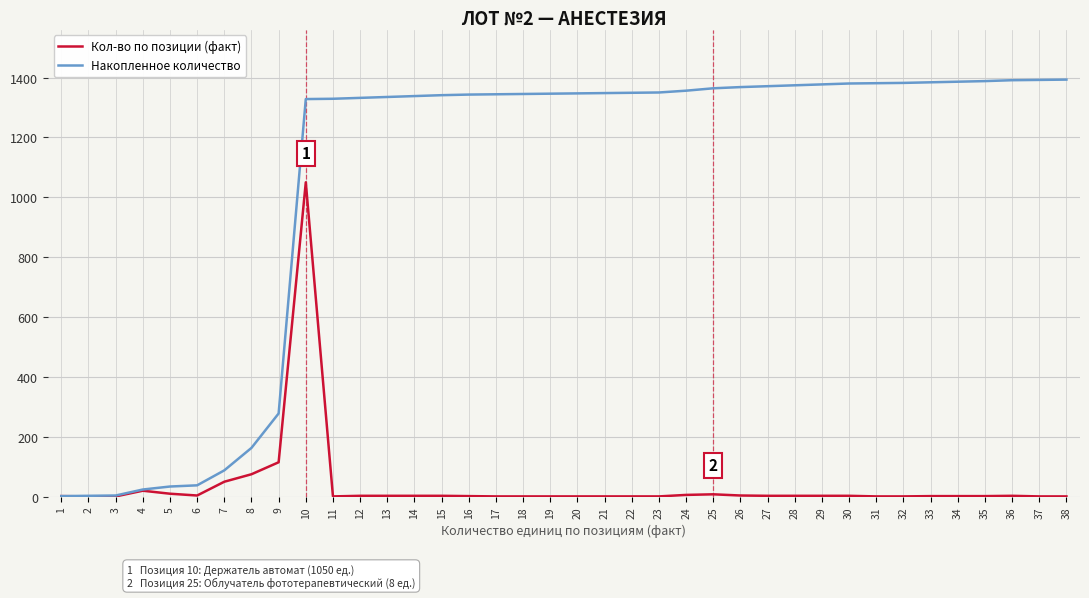

Rank the series by their average value, from highest to lowest.

Накопленное количество, Кол-во по позиции (факт)